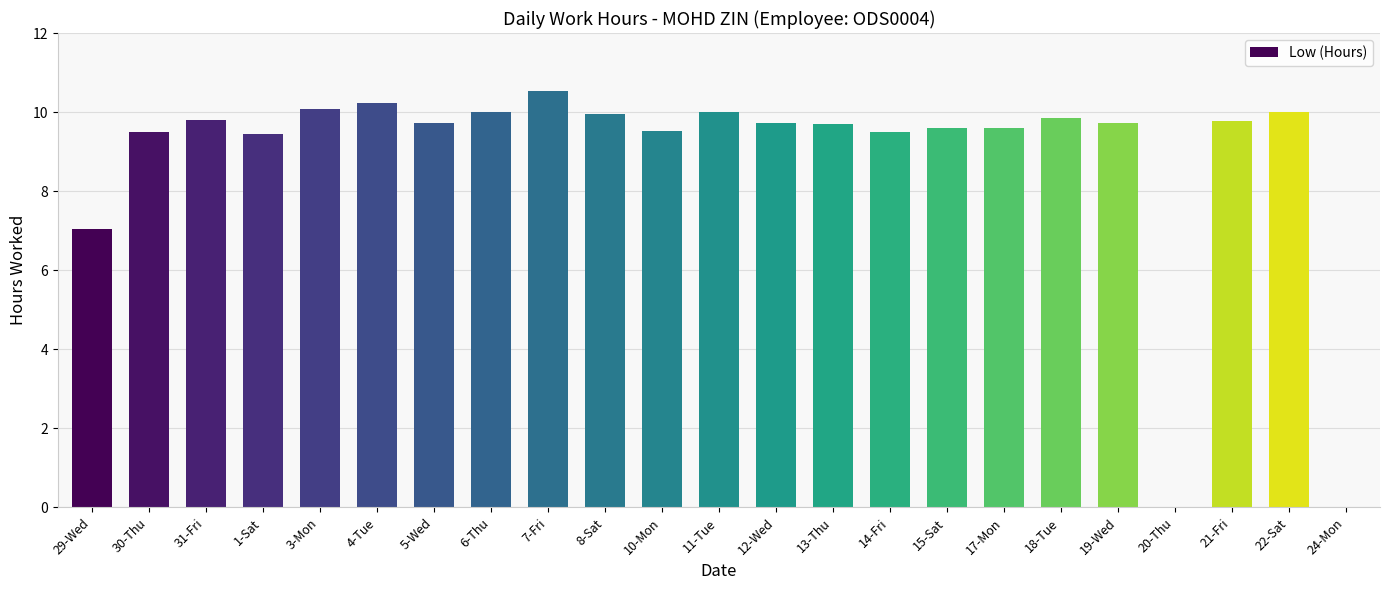

What is the approximate value at 15-Sat?

9.6